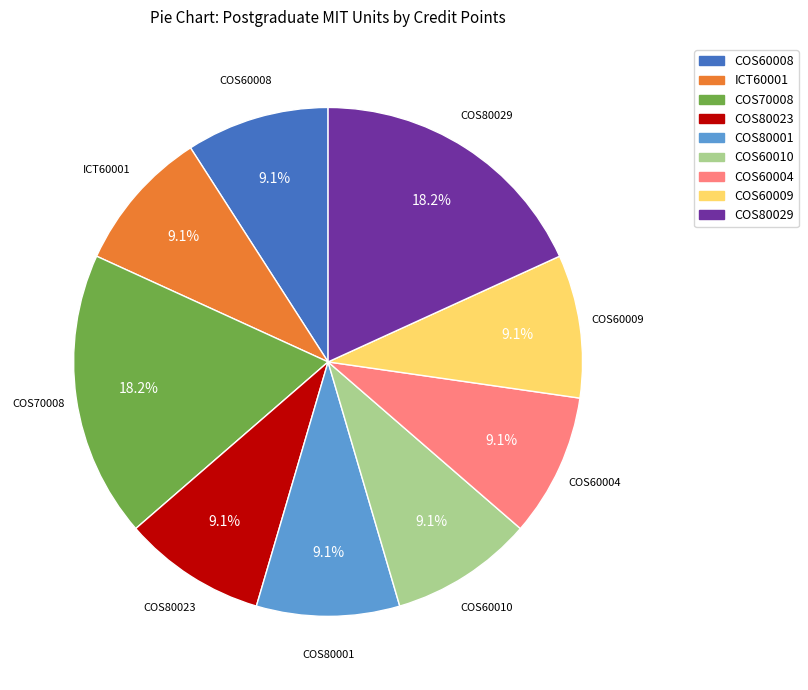

To the nearest percent, what portion does COS80029 represent?

18%